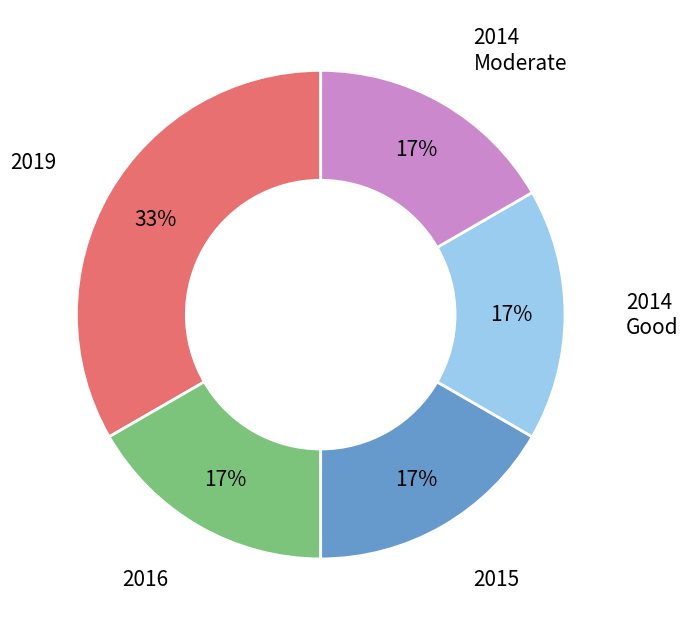

Does any single category account for the majority?

No